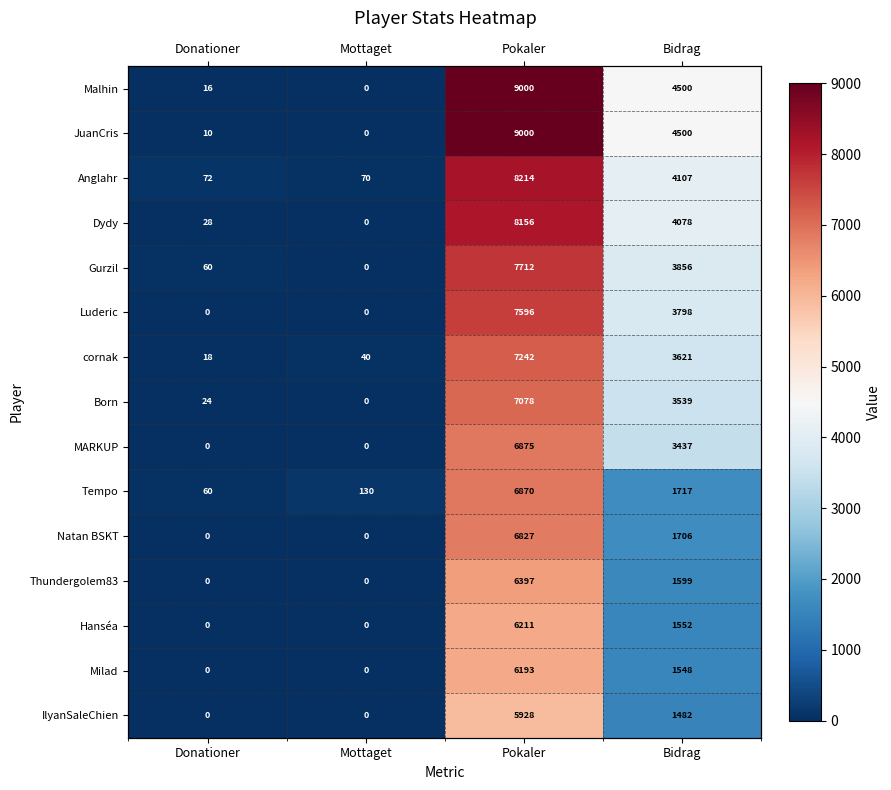

What is the difference between the Malhin values at Bidrag and Pokaler?

4500